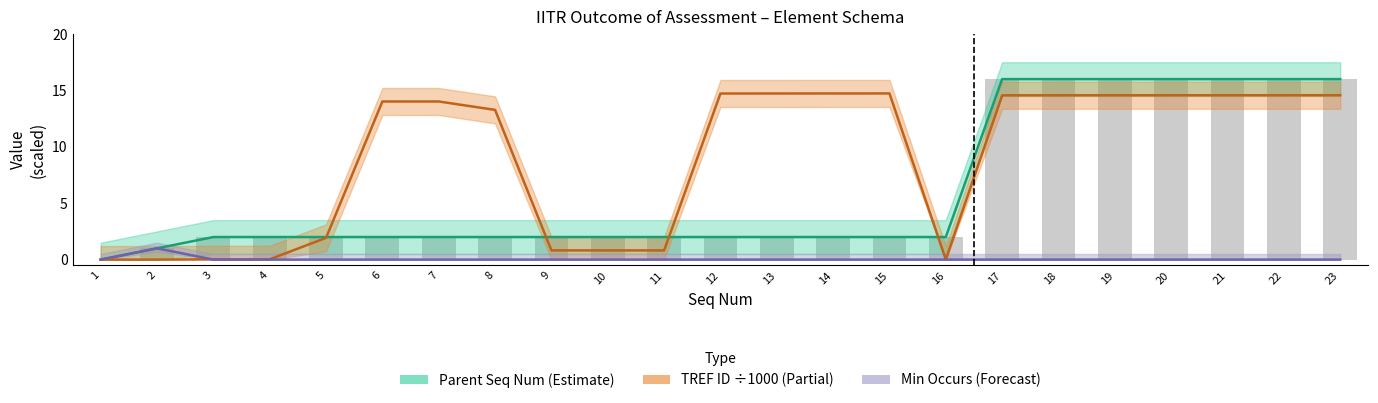

What is the maximum value for Min Occurs?

1.0